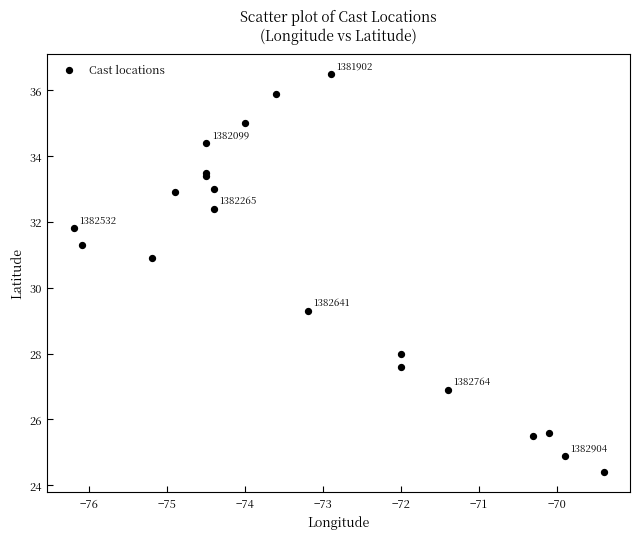

What Y value in the scatter plot is closest to 30?

29.3